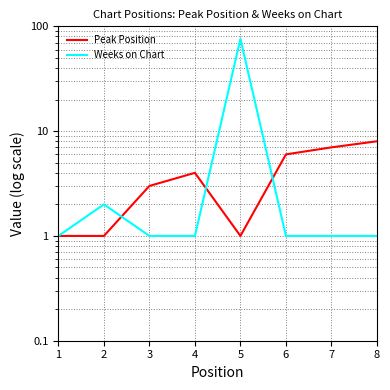

Which category has the lowest value in the Peak Position series?

1